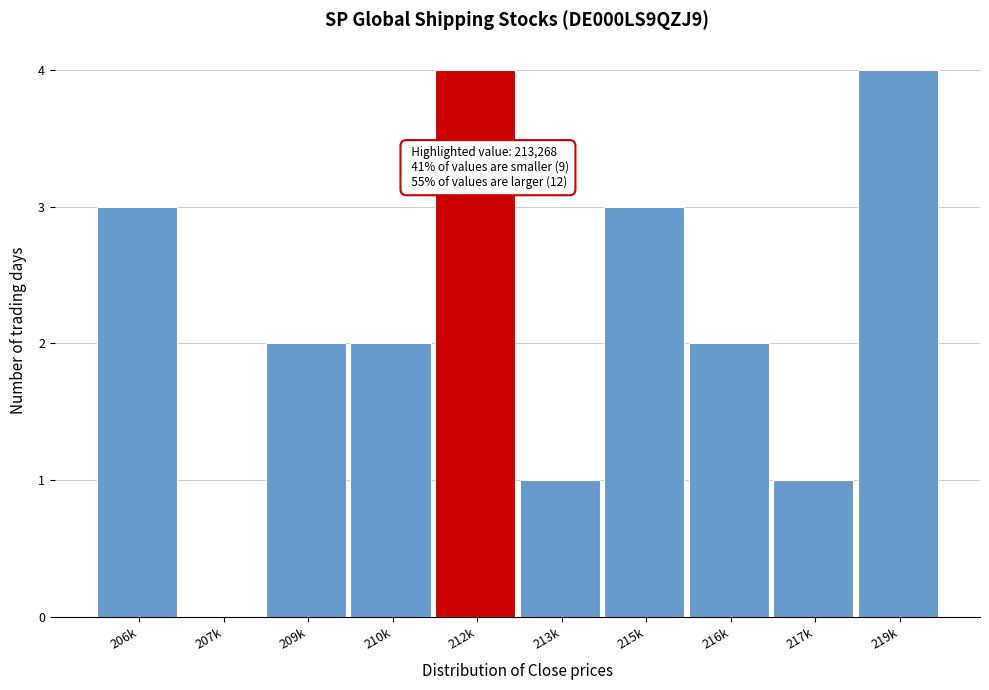

Reading left to right, extract all data points from this chart.

206k=3	207k=0	209k=2	210k=2	212k=4	213k=1	215k=3	216k=2	217k=1	219k=4